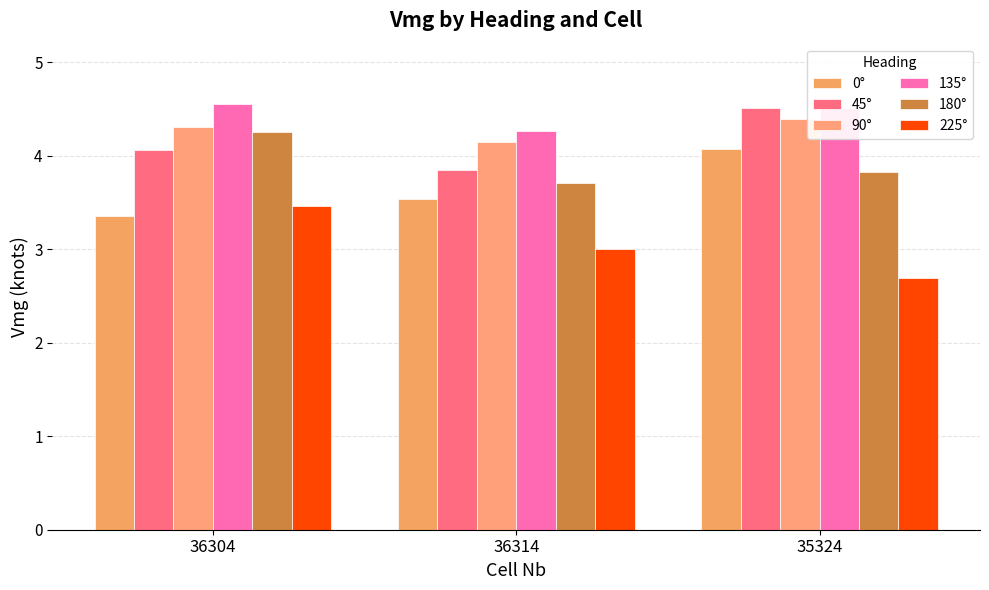

Reading left to right, extract all data points from this chart.

0°: 3.4	3.5	4.1
45°: 4.1	3.8	4.5
90°: 4.3	4.1	4.4
135°: 4.6	4.3	4.5
180°: 4.3	3.7	3.8
225°: 3.5	3.0	2.7